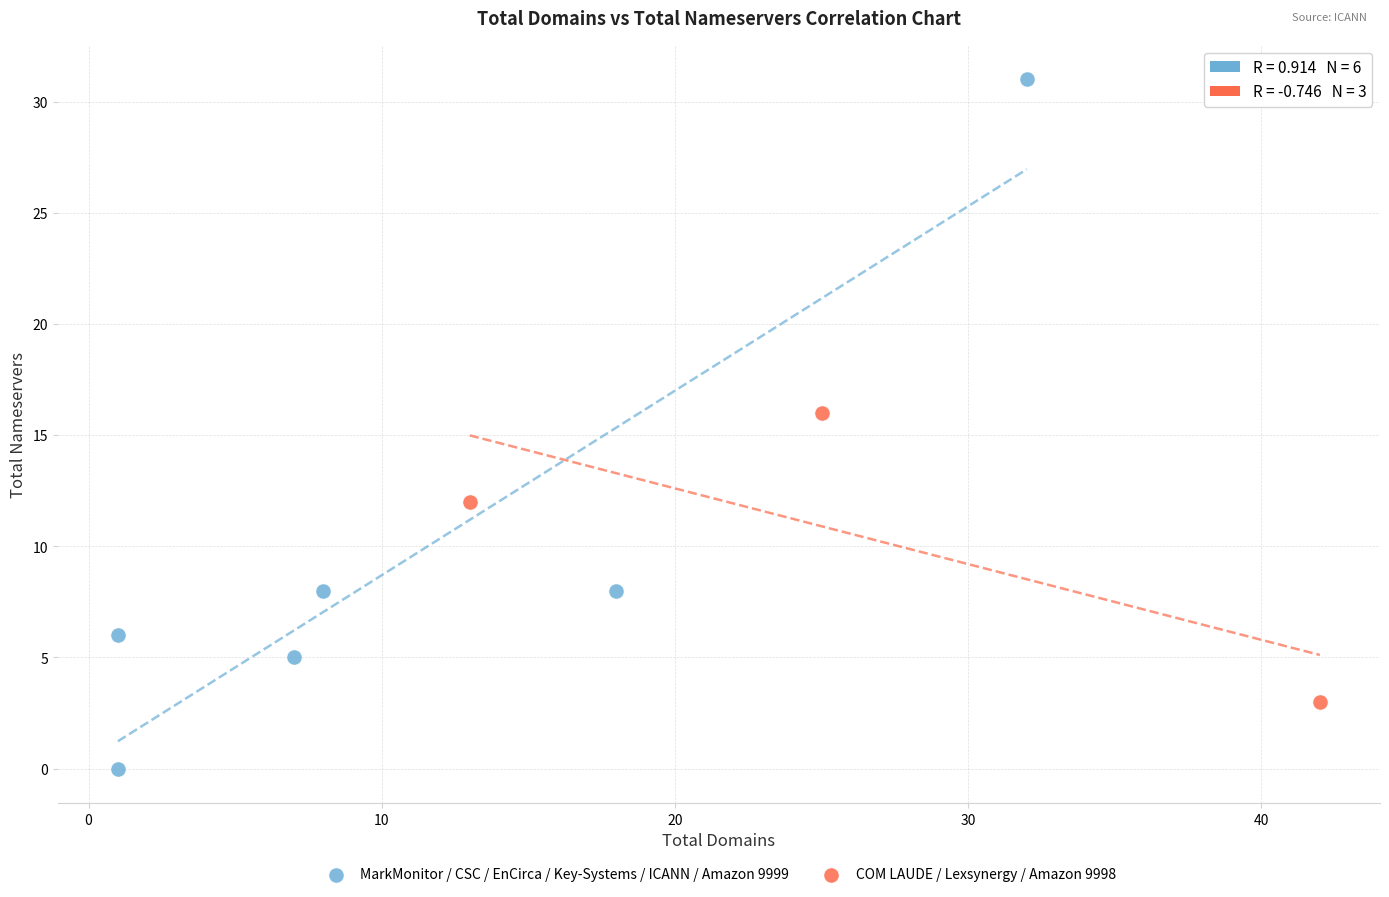

Which series contains the highest Y value?

MarkMonitor / CSC / EnCirca / Key-Systems / ICANN / Amazon 9999